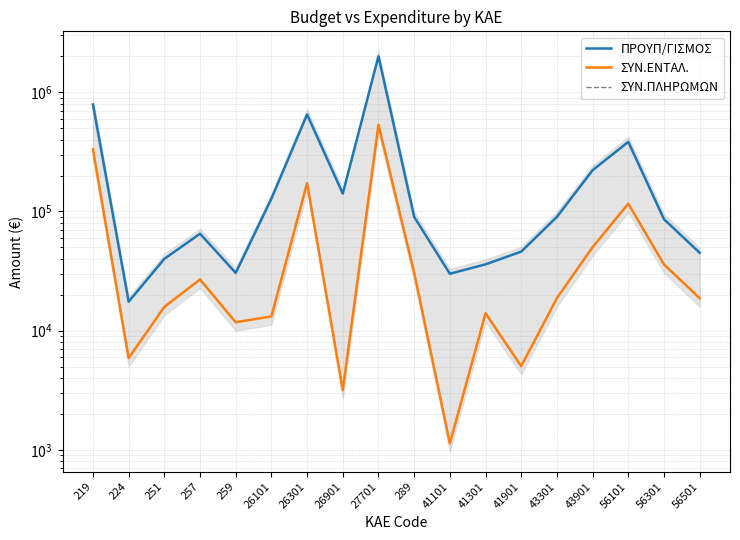

At which category does ΣΥΝ.ΕΝΤΑΛ. reach its first local valley?

224